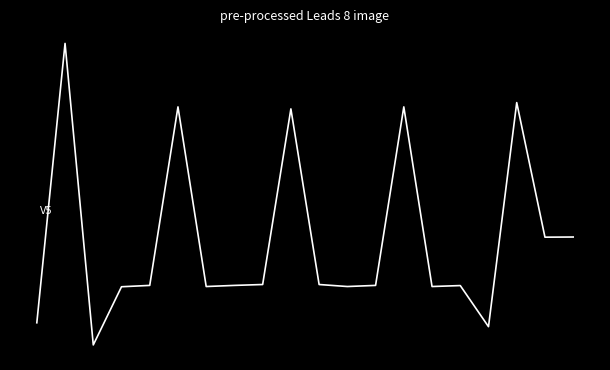

Does the chart display data point markers on the line(s)?

No